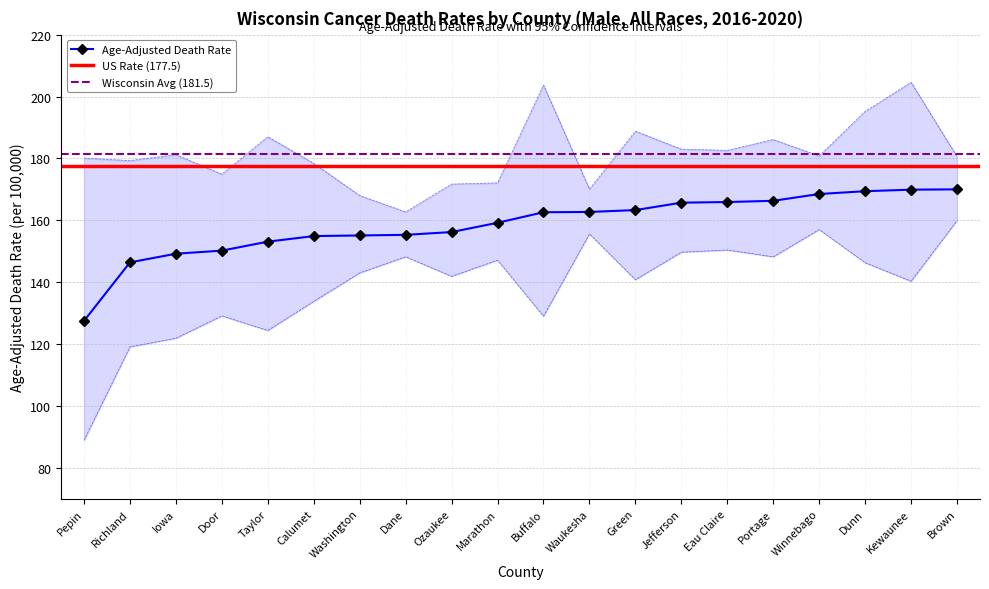

What is the minimum value shown in the chart?

88.9